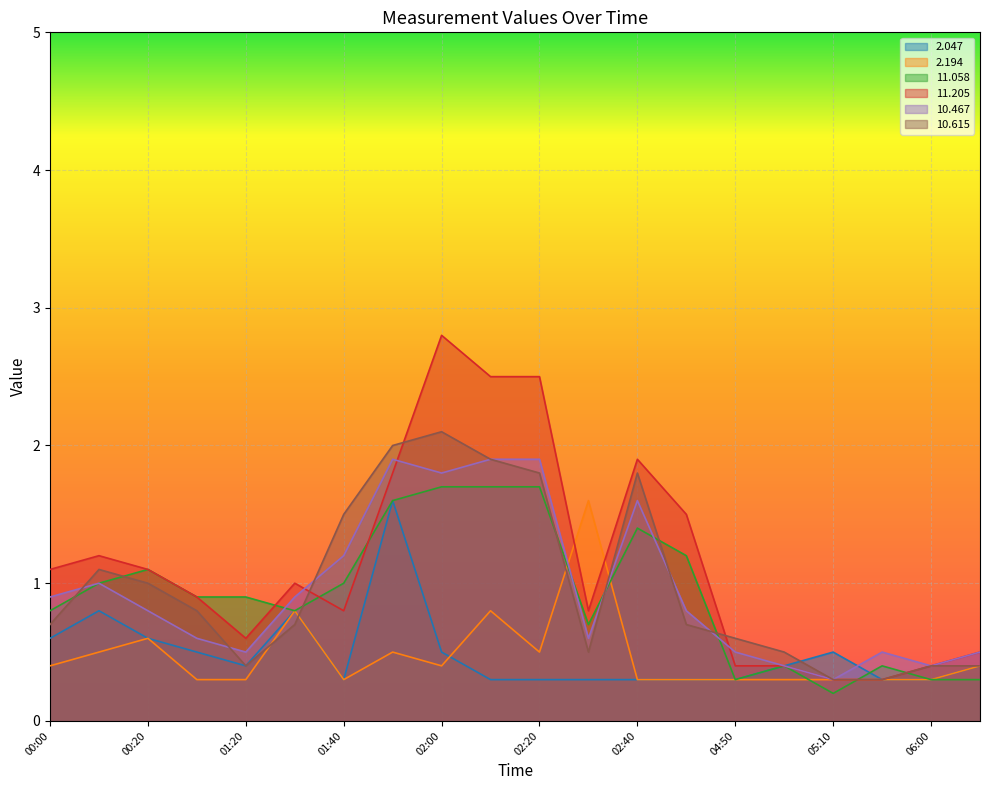

Which series ends up on top after the final intersection of  11.058 and  10.615?

 10.615